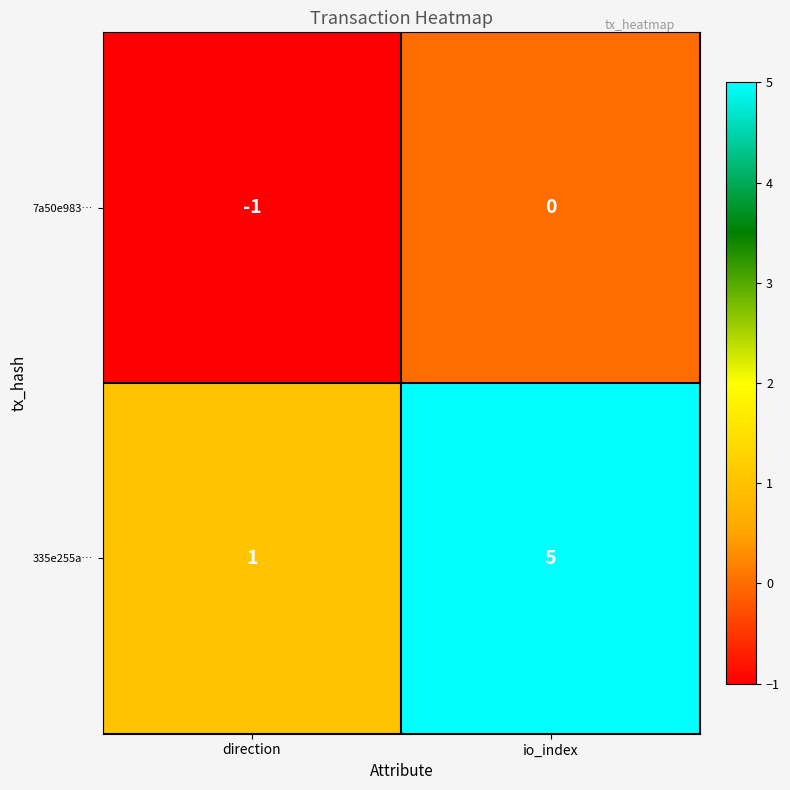

What is the maximum value for 335e255a…?

5